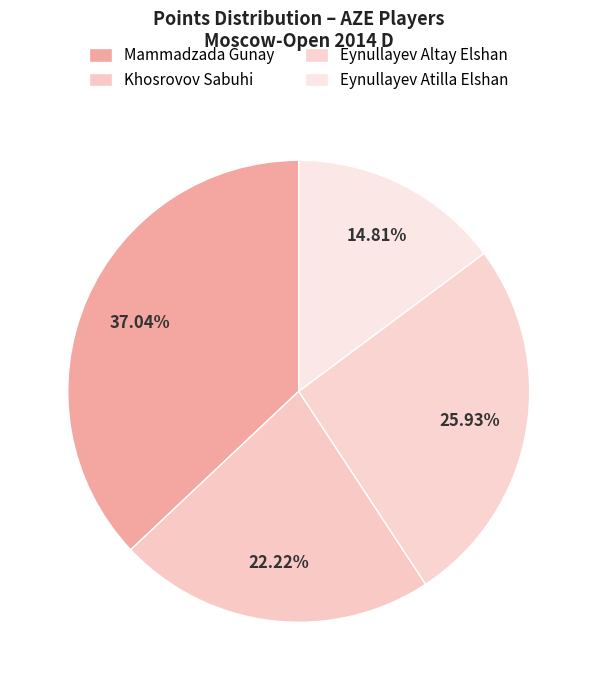

True or false: Khosrovov Sabuhi accounts for 15% of the total.

False